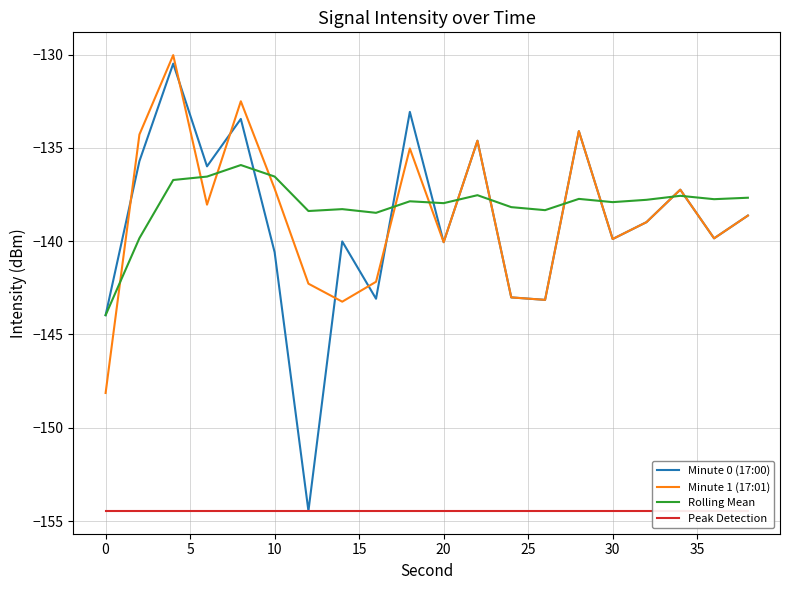

True or false: Minute 1 (17:01) and Rolling Mean intersect in this chart.

True